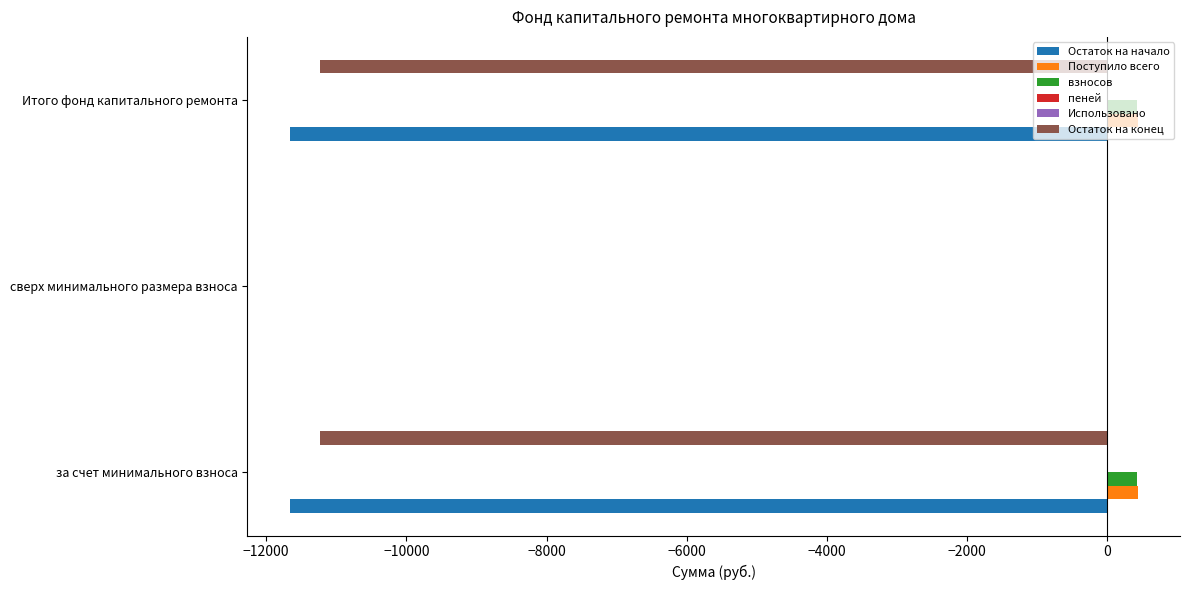

The value of Остаток на начало at сверх минимального размера взноса is 6678.8. True or false?

False